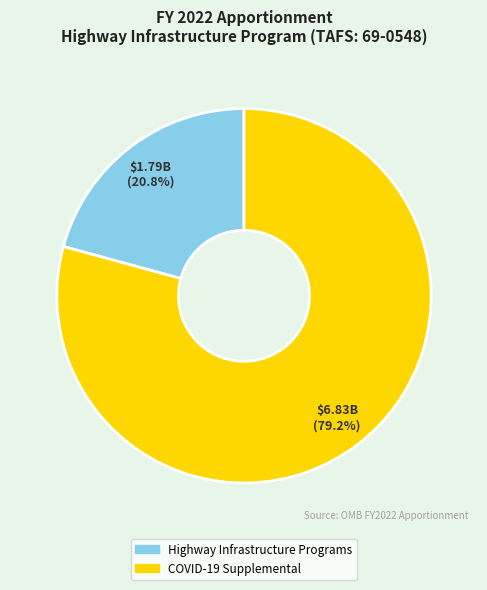

To the nearest percent, what percentage of the pie is COVID-19 Supplemental?

79%